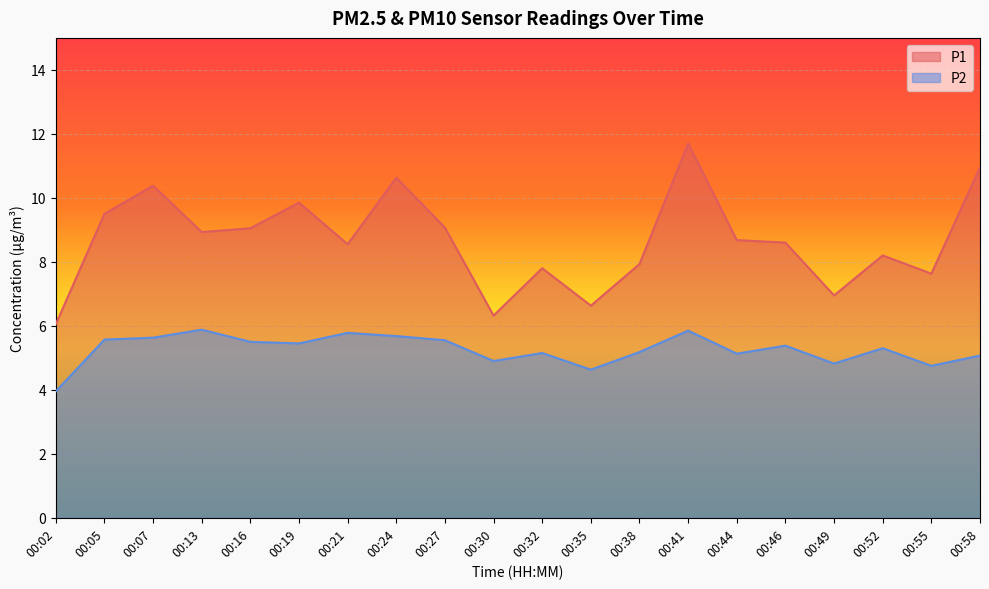

What is the difference between the maximum and minimum values in the P1 series?

5.6